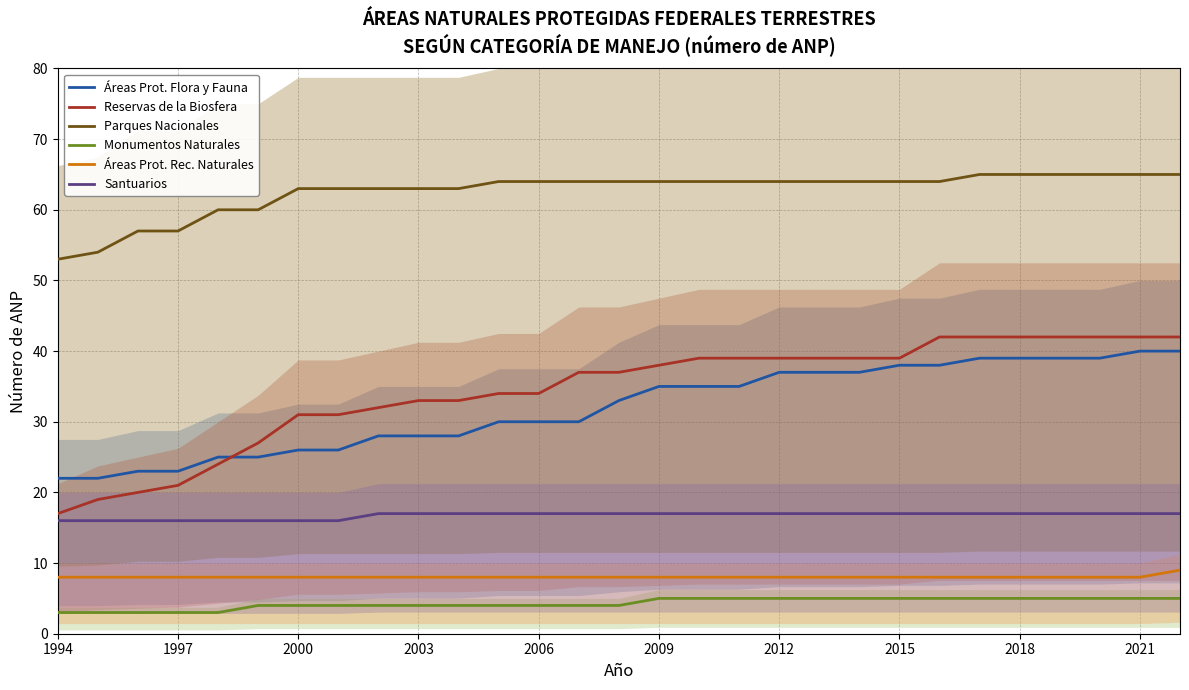

What is the difference between the second highest and second lowest values in the SANTUARIOS series?

1